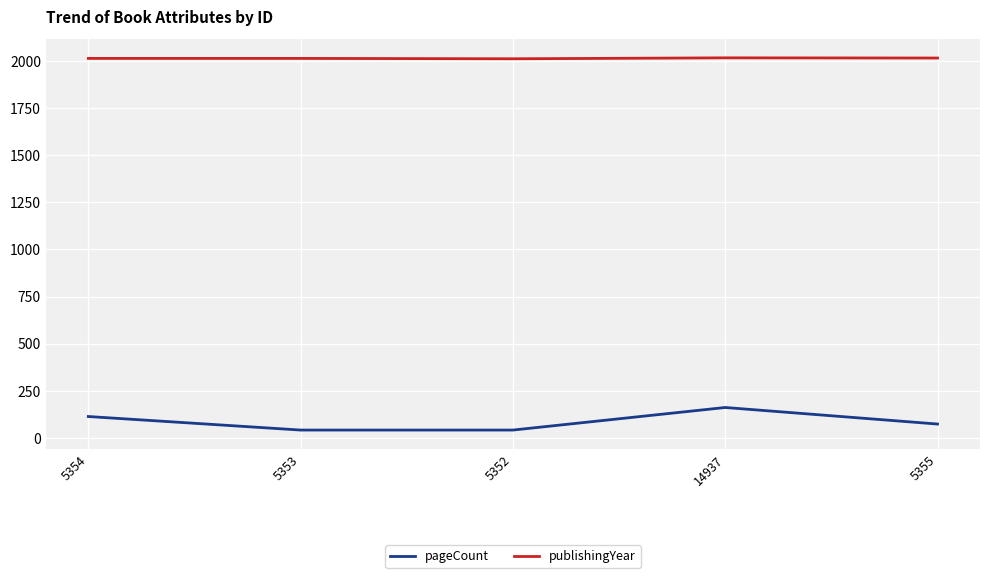

What is the difference between the pageCount values at 5354 and 14937?

48